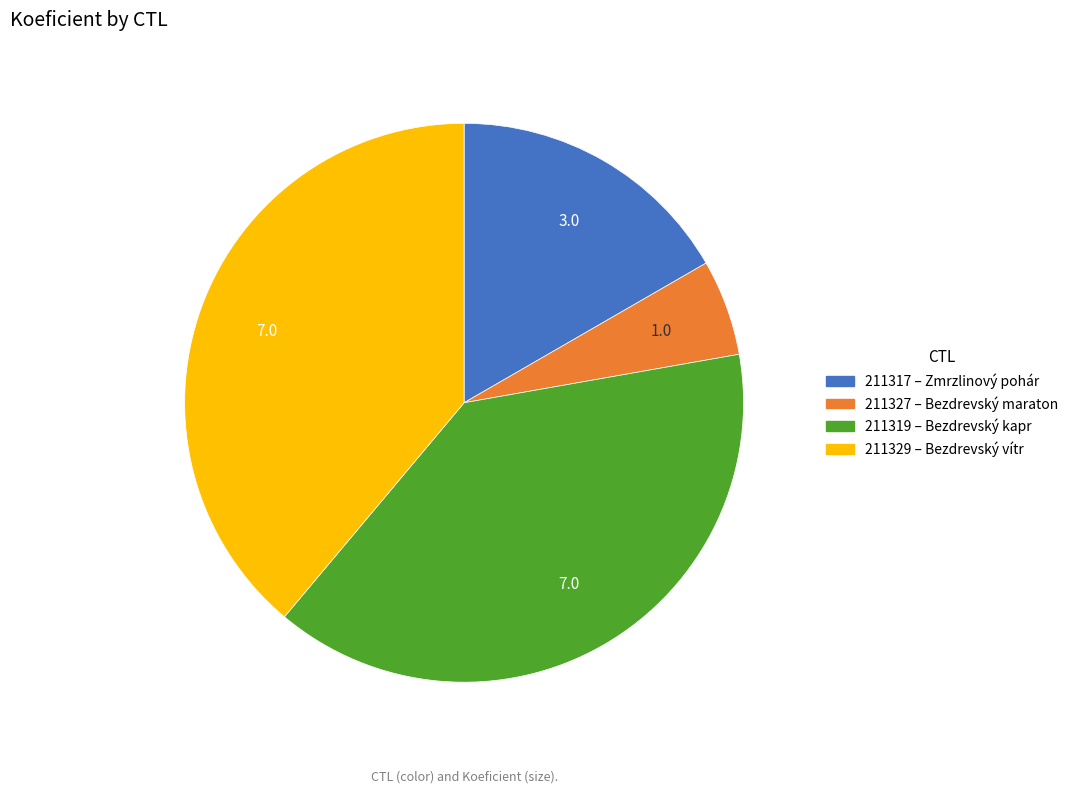

The 211317 slice represents 17% of the pie. True or false?

True